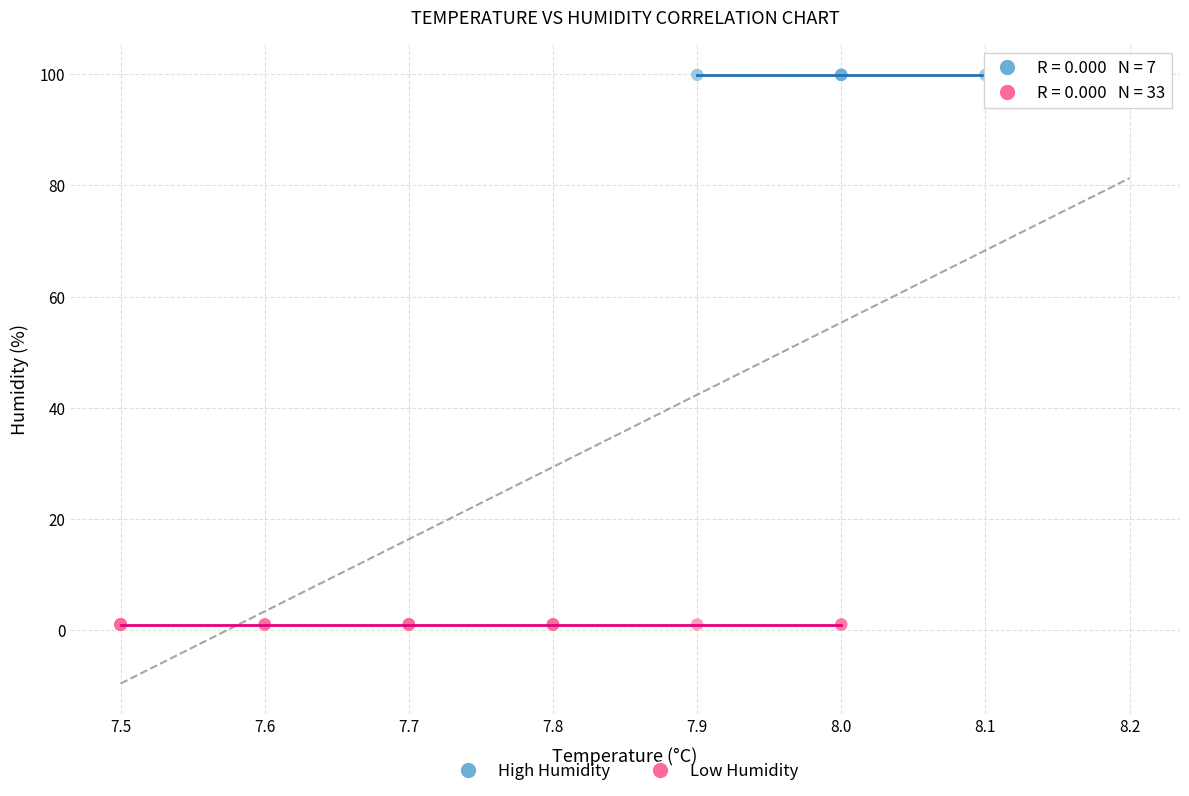

Which series contains the highest Y value?

High Humidity